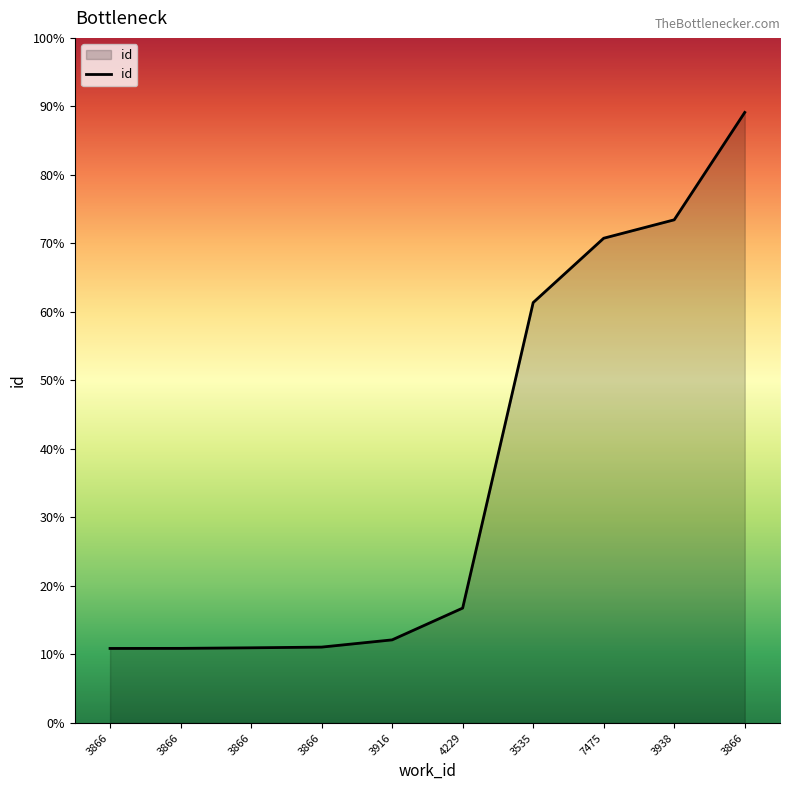

What is the change in value from 3866 to 4229?

+1066